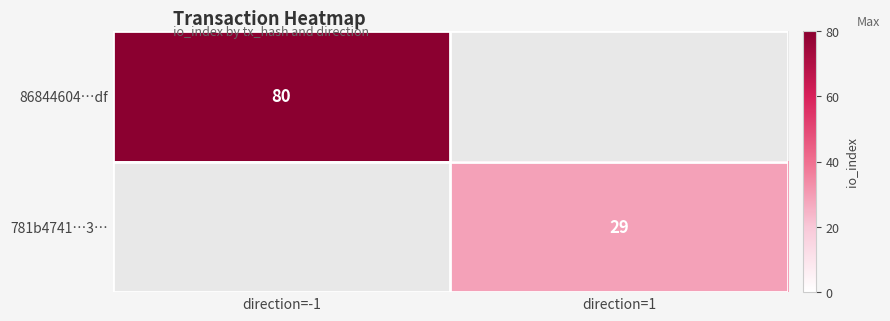

The 781b4741…3… series shows 29 at direction=1. True or false?

True